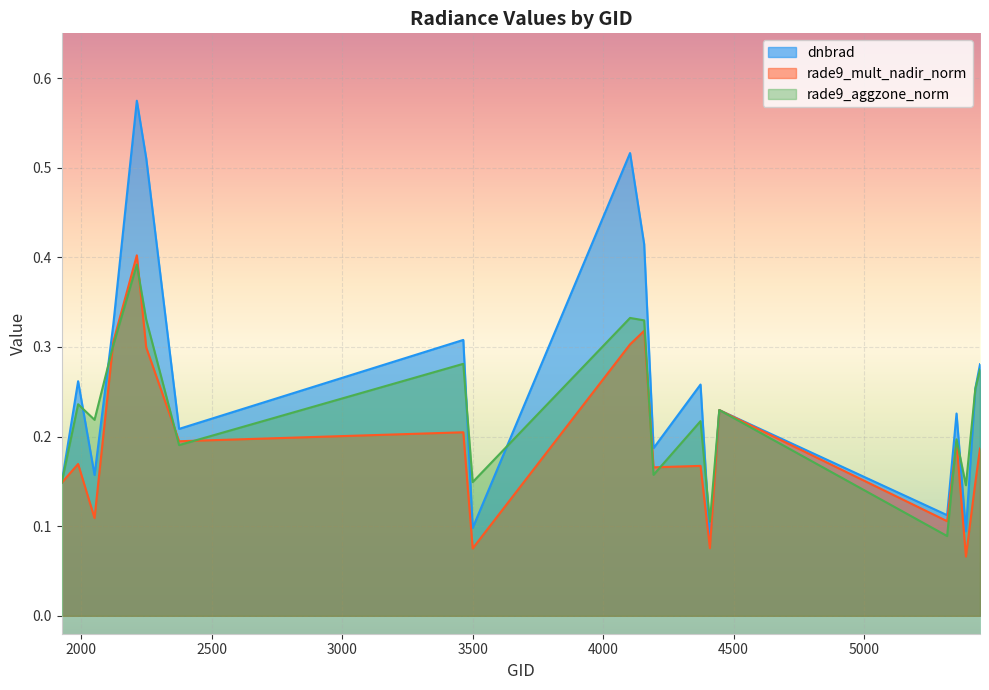

What is the difference between the maximum and minimum values in the rade9_aggzone_norm series?

0.3